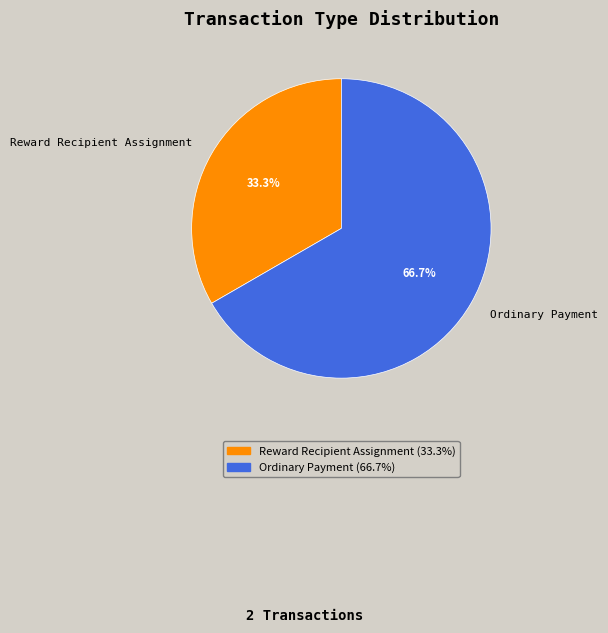

To the nearest percent, what portion does Ordinary Payment represent?

67%